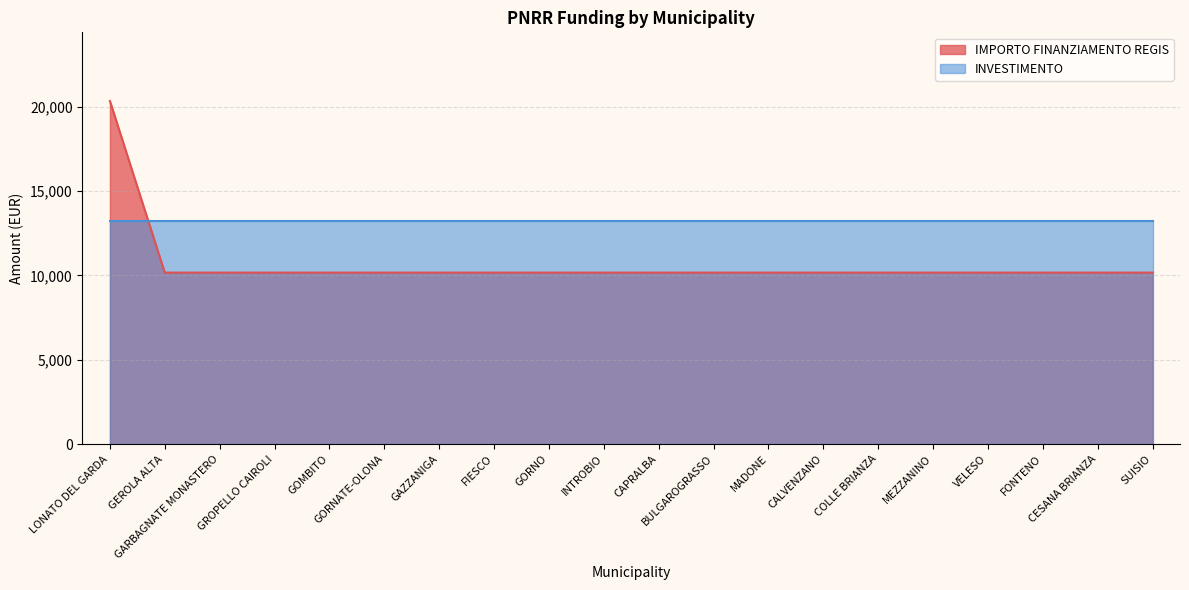

What position from the right is LONATO DEL GARDA?

20